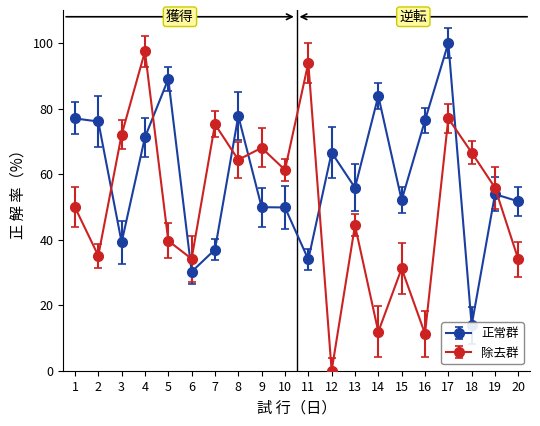

Is it true that 除去群 equals 74.3 at 13?

False